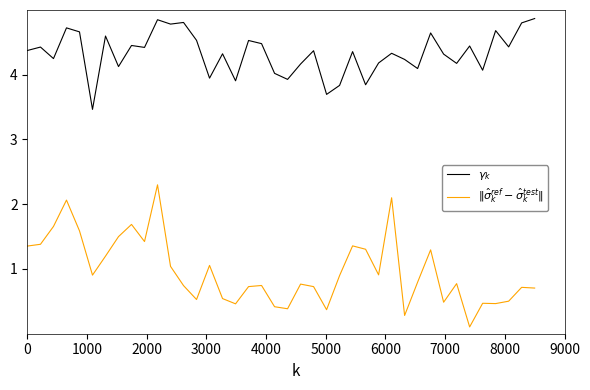

In $\|\hat{\sigma}_k^{ref} - \hat{\sigma}_k^{test}\|$, how many points are higher than both neighbors (excluding endpoints)?

12